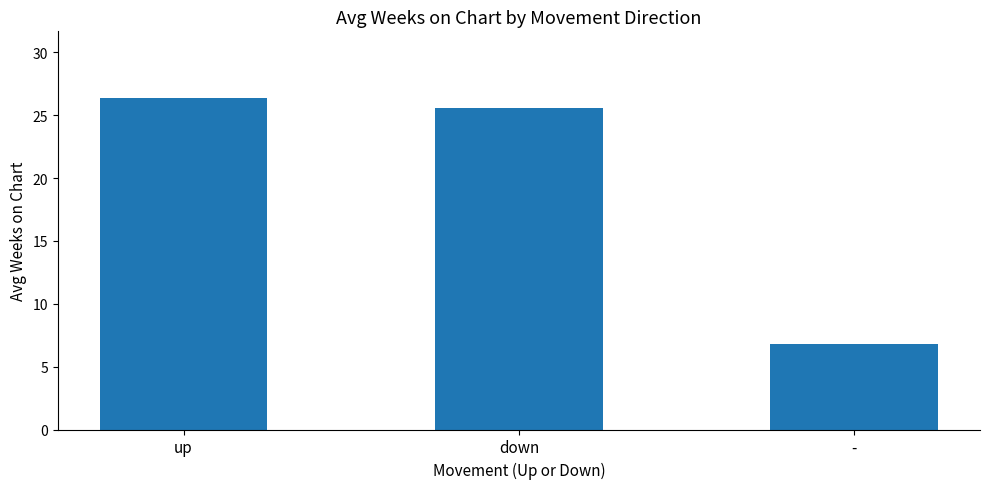

At which label is the value closest to 16?

-